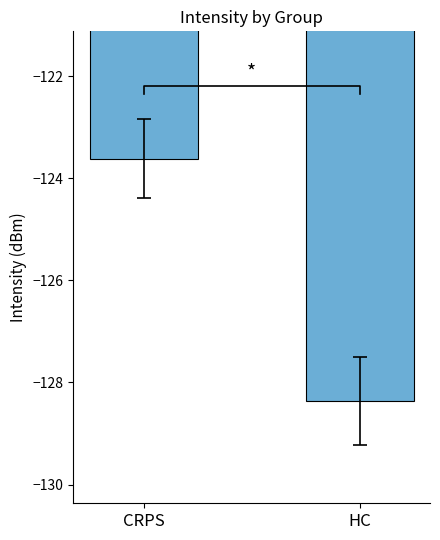

What is the value of the 1st bar from the left?

-123.6